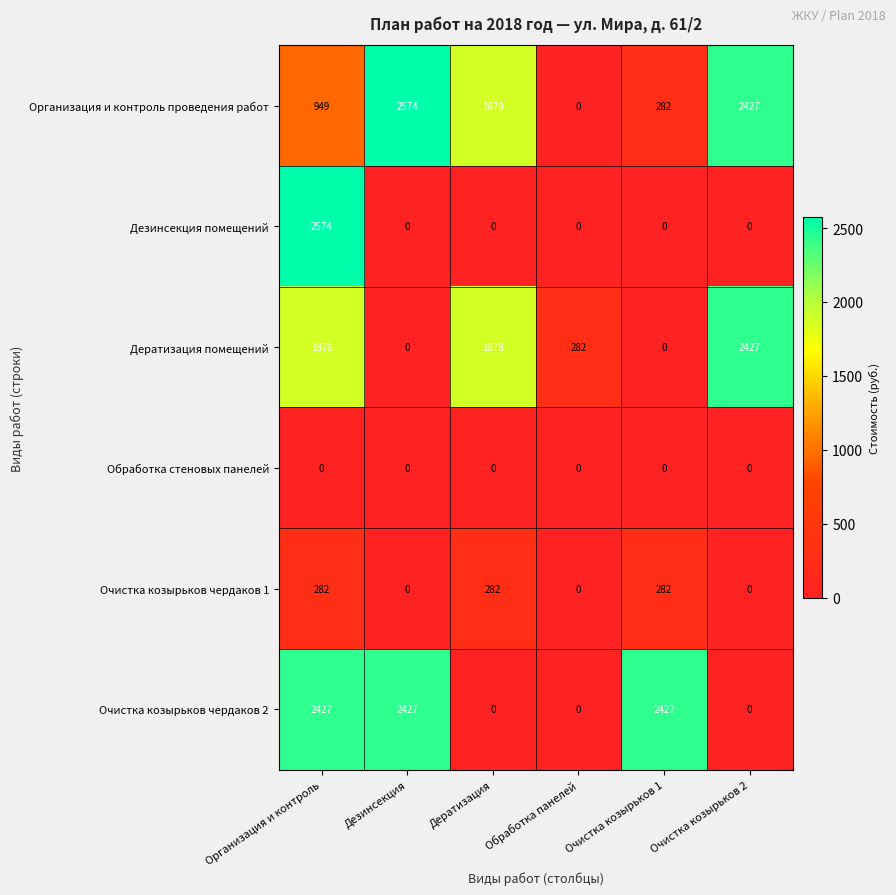

Between Обработка панелей and Очистка козырьков 1, which series saw the biggest shift?

Очистка козырьков чердаков 2